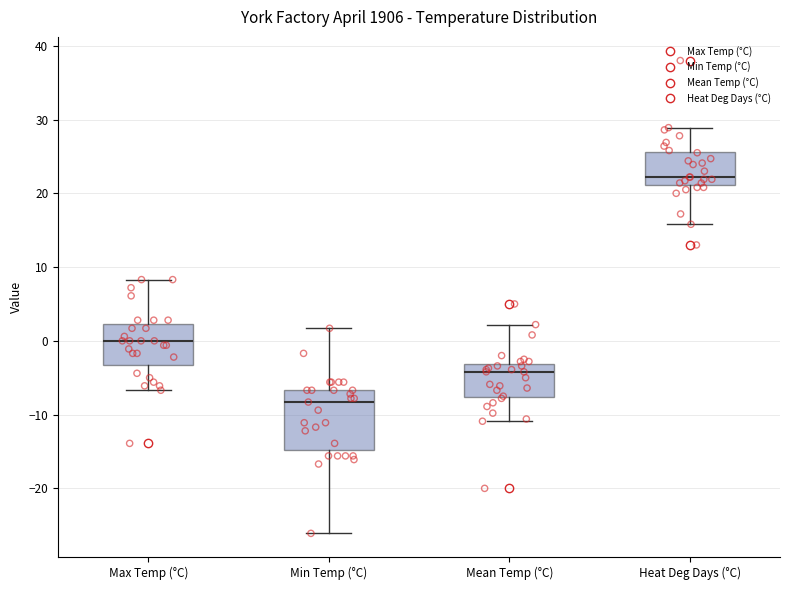

Which box is the tallest, from its lower edge to its upper edge?

Min Temp (°C)